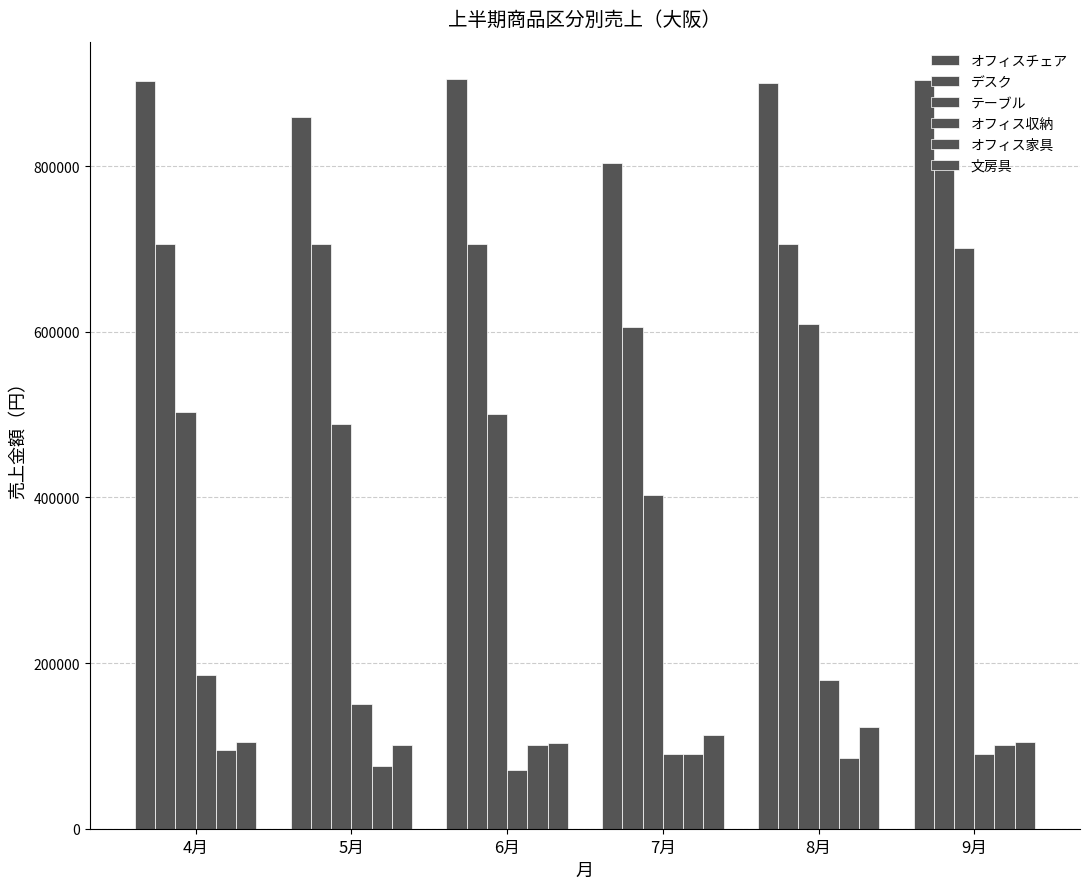

Reading right to left, list all the values displayed in this chart.

オフィスチェア: 903500	900290	803350	905000	859290	903350
デスク: 805780	705620	605360	705780	705620	705360
テーブル: 701200	609000	403500	501200	489000	503500
オフィス収納: 90500	180060	90400	70500	150060	185400
オフィス家具: 101200	85500	90000	101200	75500	95000
文房具: 105000	123000	113000	104000	100900	105000